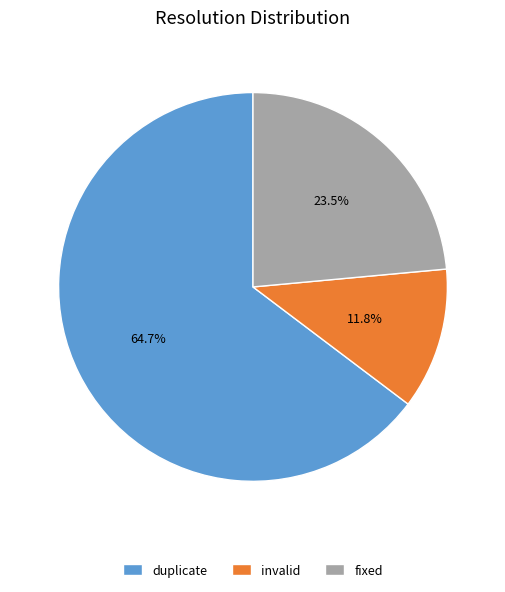

Which has a higher value, fixed or invalid?

fixed